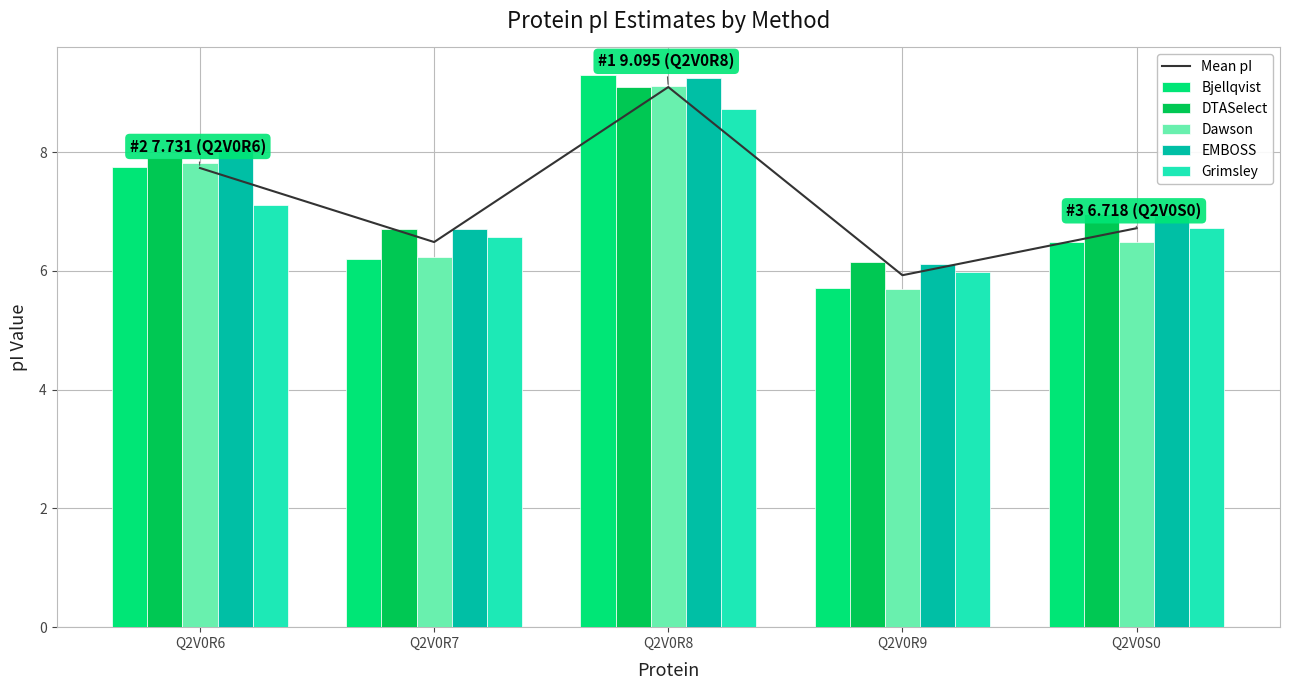

Reading left to right, what are all the values shown in this chart?

Mean pI: 7.7	6.5	9.1	5.9	6.7
Bjellqvist: 7.7	6.2	9.3	5.7	6.5
DTASelect: 7.9	6.7	9.1	6.1	7.0
Dawson: 7.8	6.2	9.1	5.7	6.5
EMBOSS: 8.1	6.7	9.3	6.1	6.9
Grimsley: 7.1	6.6	8.7	6.0	6.7